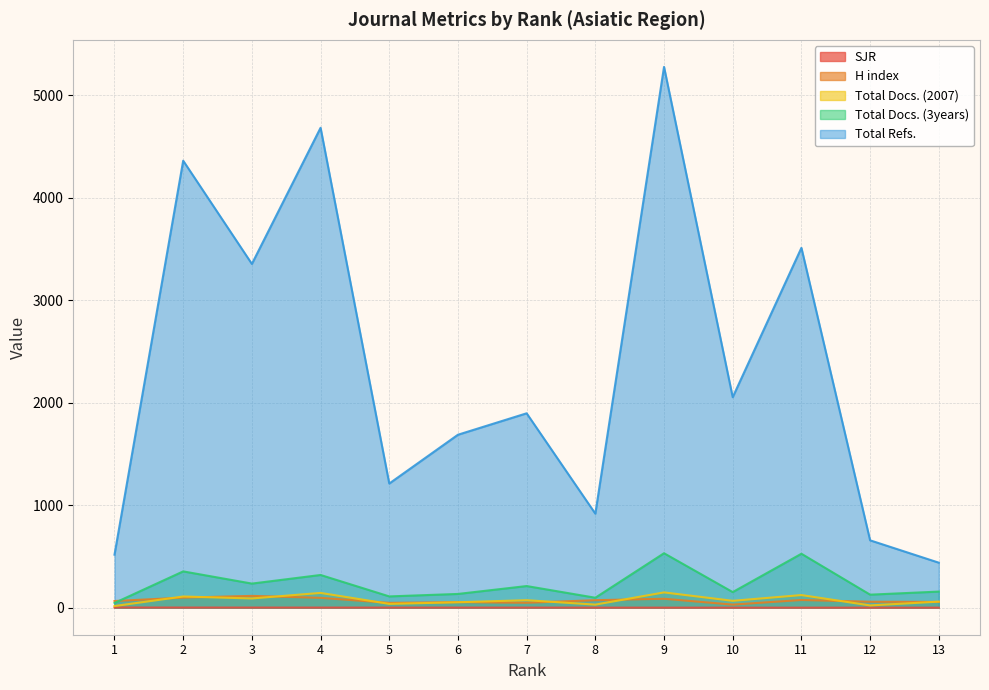

The Total Docs. (3years) series shows 170.3 at 8. True or false?

False